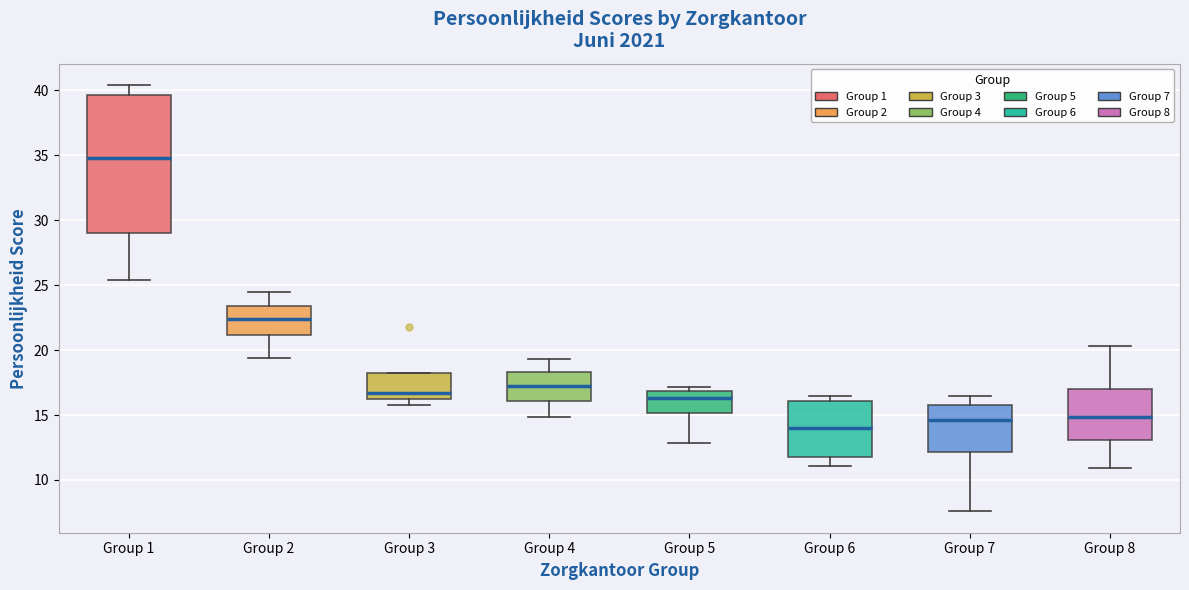

Which box's median line is the highest?

Group 1